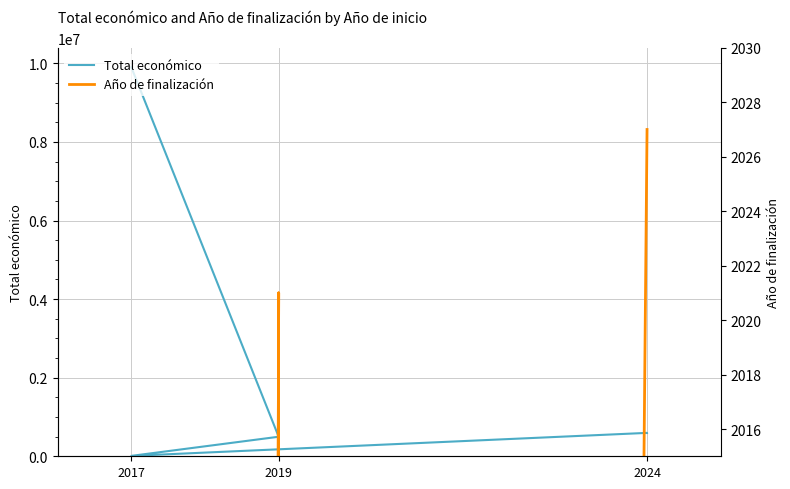

What are all the series names shown in the legend?

Total económico, Año de finalización